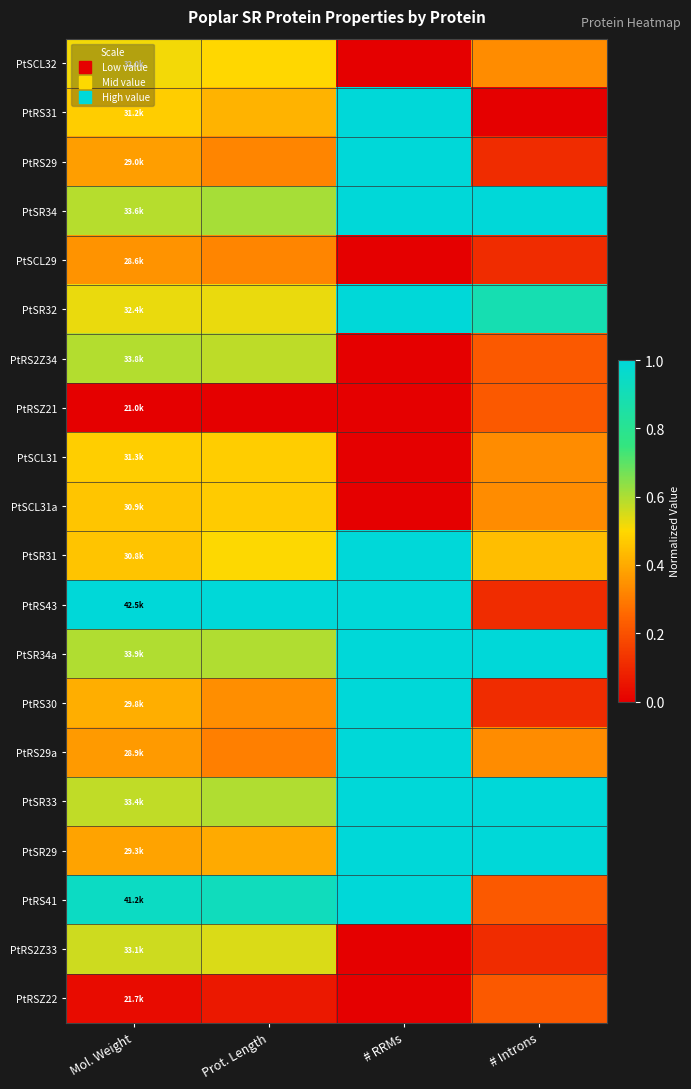

What is the total value across all series at # RRMs?

12.0